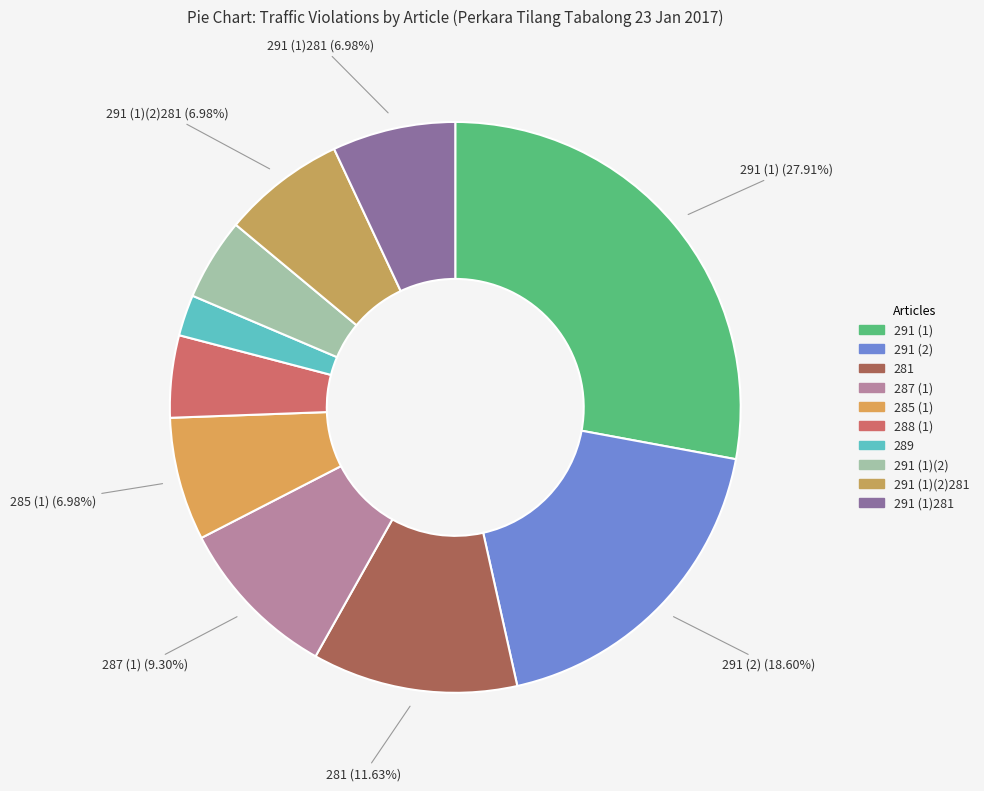

The 291 (1)(2) slice represents 19% of the pie. True or false?

False